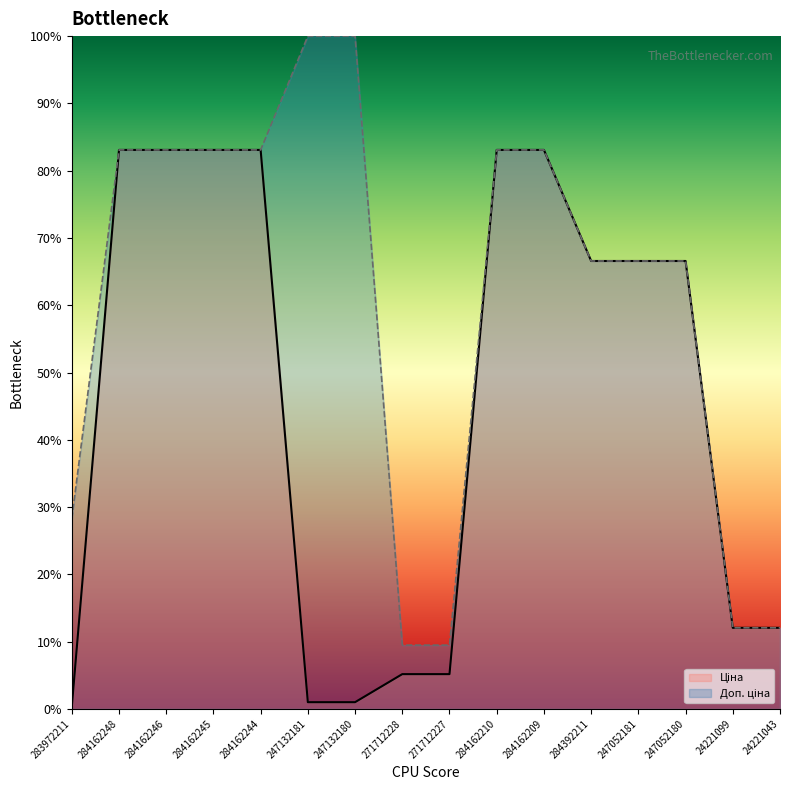

Is the value of Ціна at 284162246 greater than the value of Доп. ціна at 284162245?

No